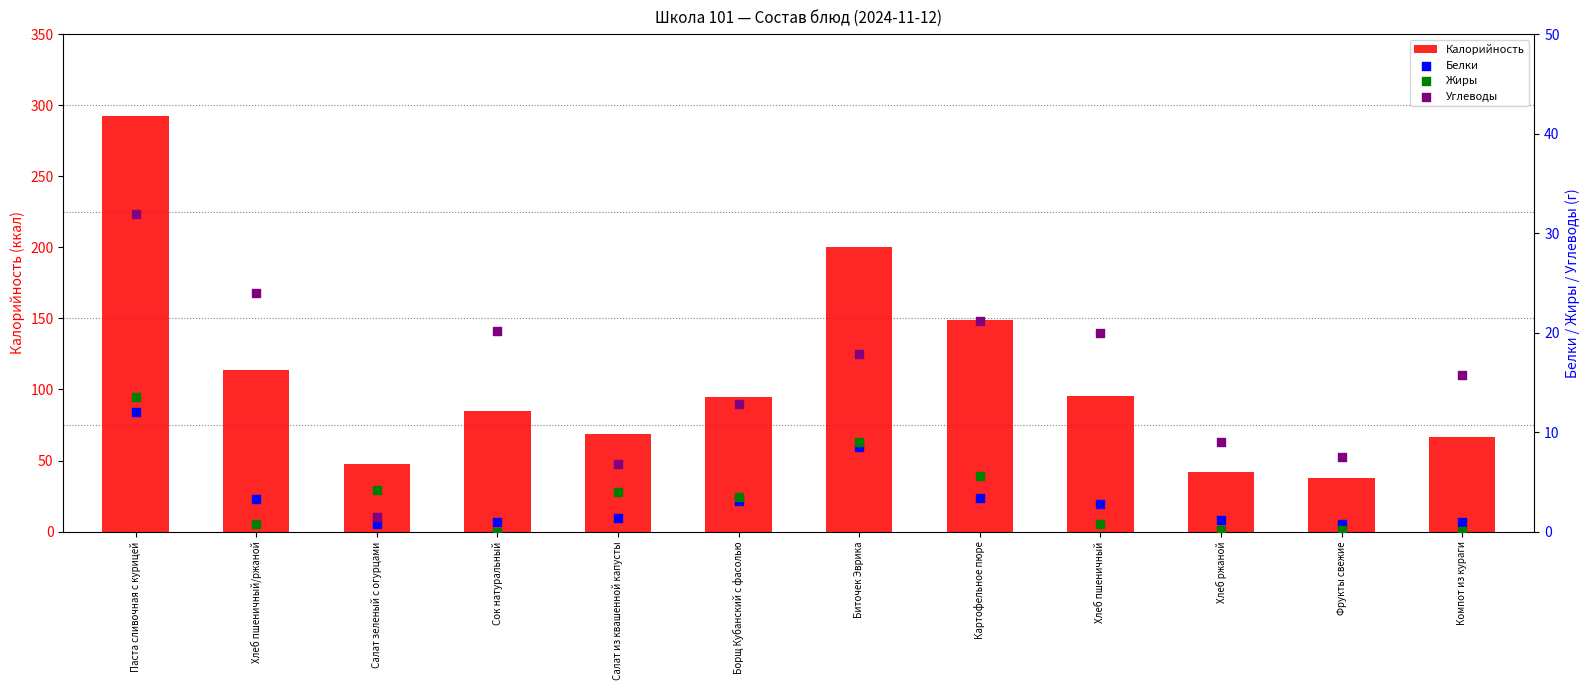

At how many categories does at least one series exceed 126?

3